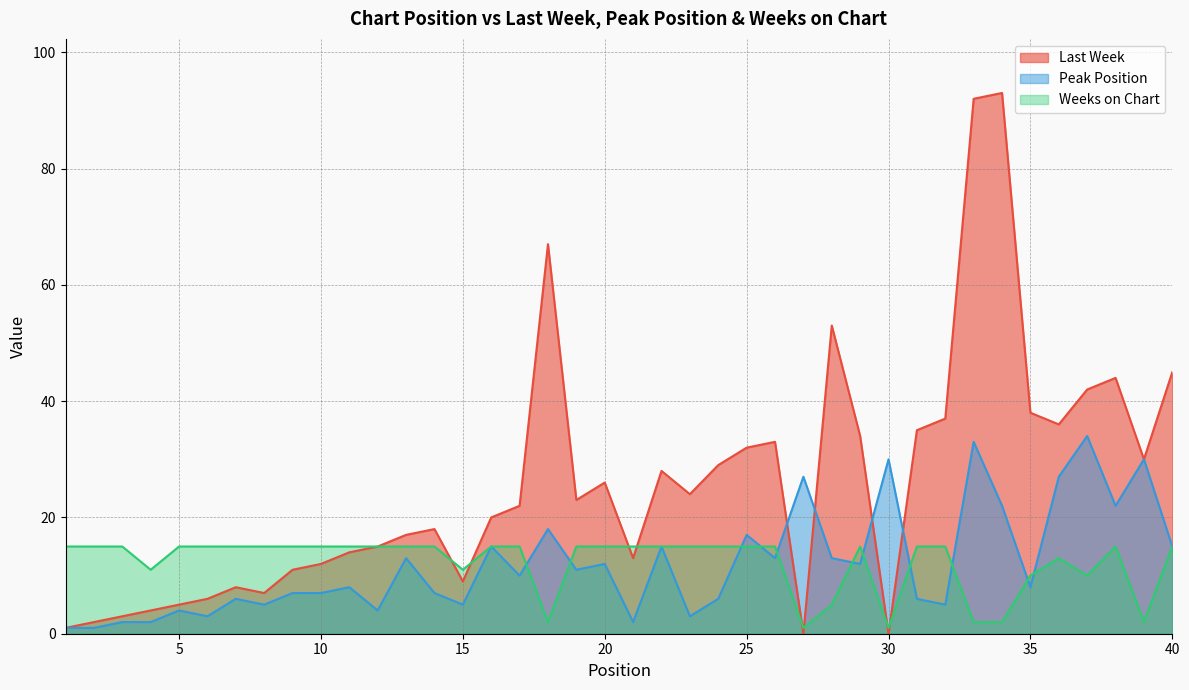

Which series has the largest range (max minus min)?

Last Week